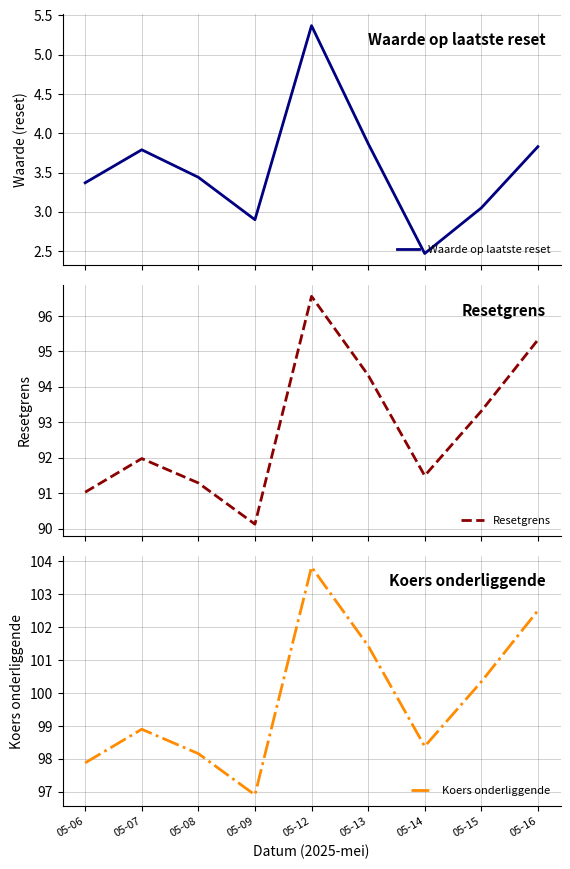

What is the greatest value displayed?

103.8